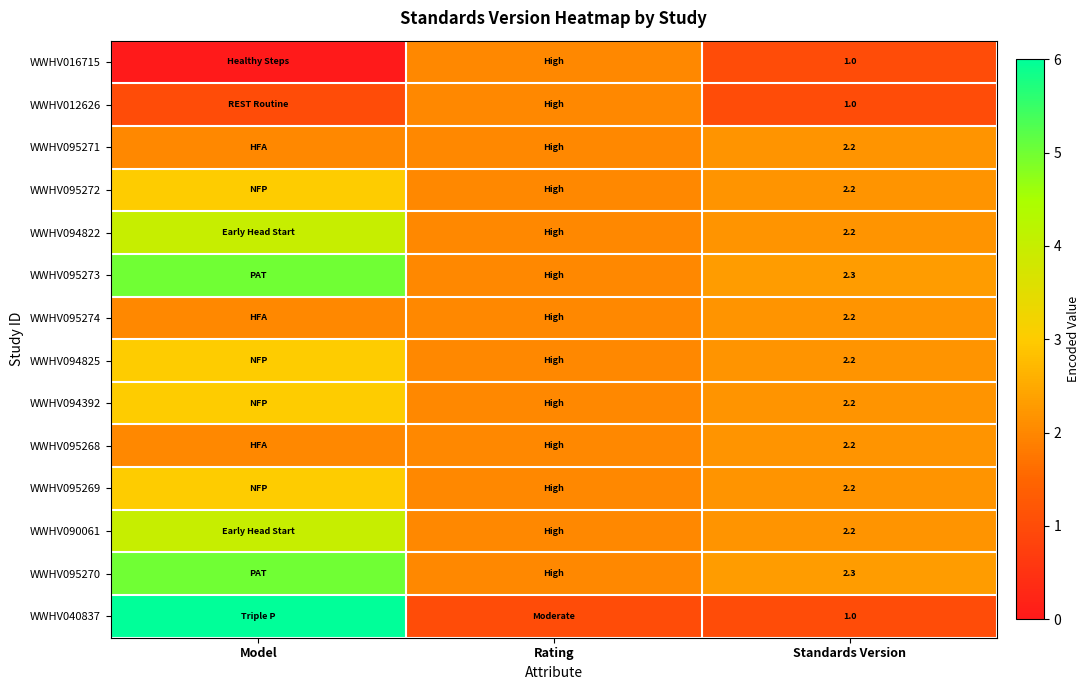

True or false: WWHV095270 has a value of 2.3 at Standards Version.

True